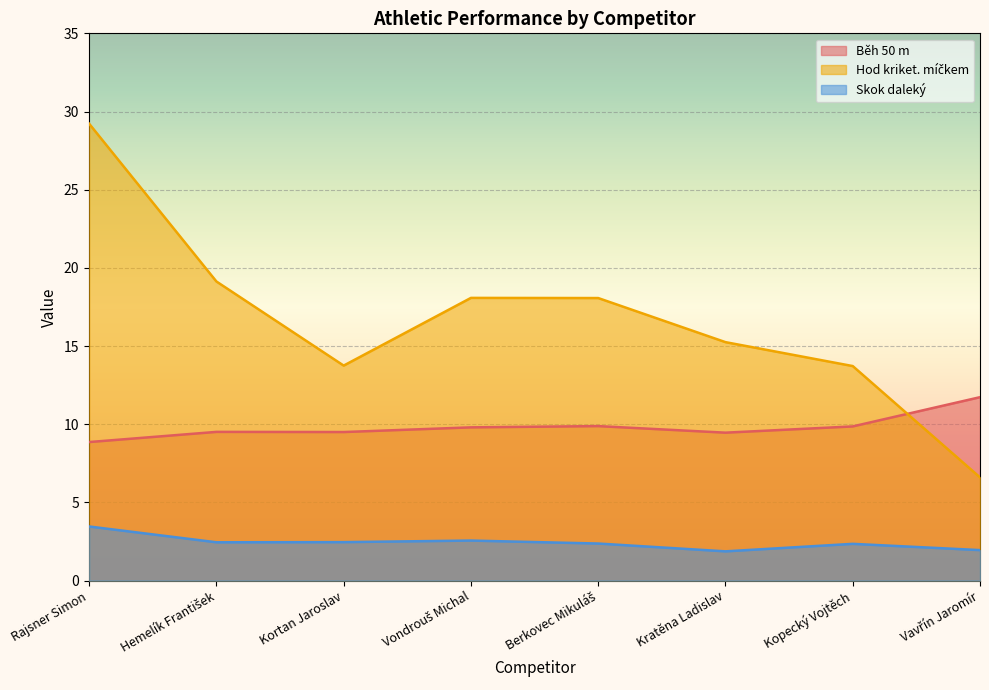

Which series changed the most between Rajsner Simon and Hemelík František?

Hod kriket. míčkem